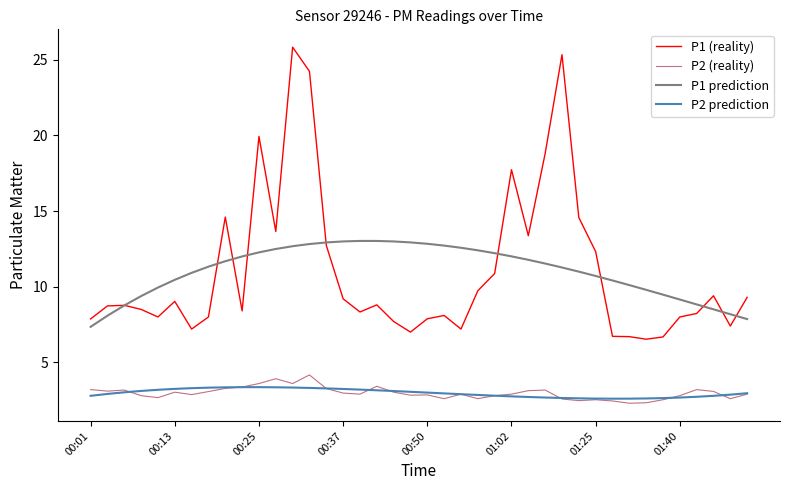

What is the highest value of the P2 (reality) series?

4.2